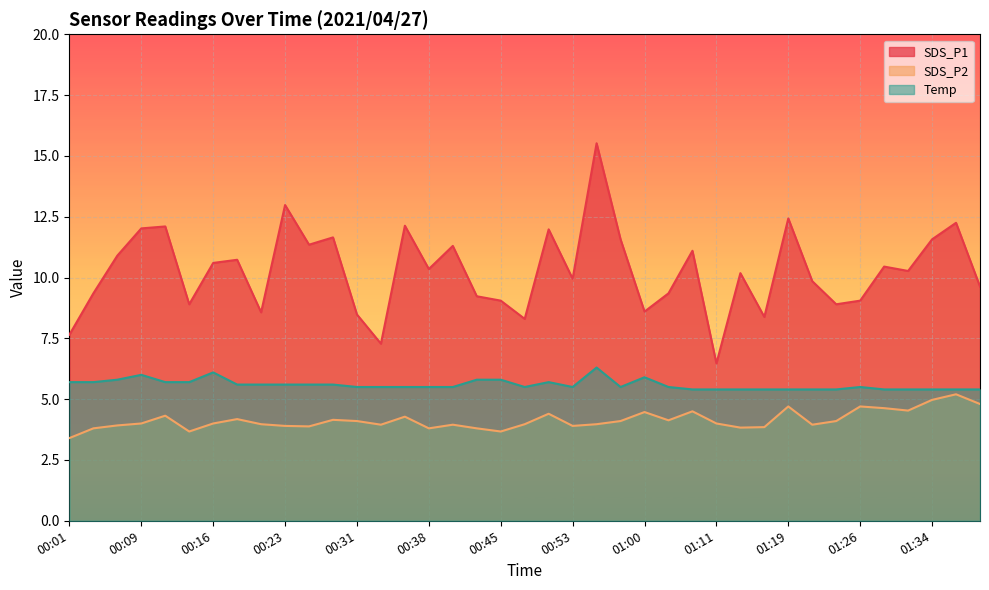

In Temp, how many points are higher than both neighbors (excluding endpoints)?

6